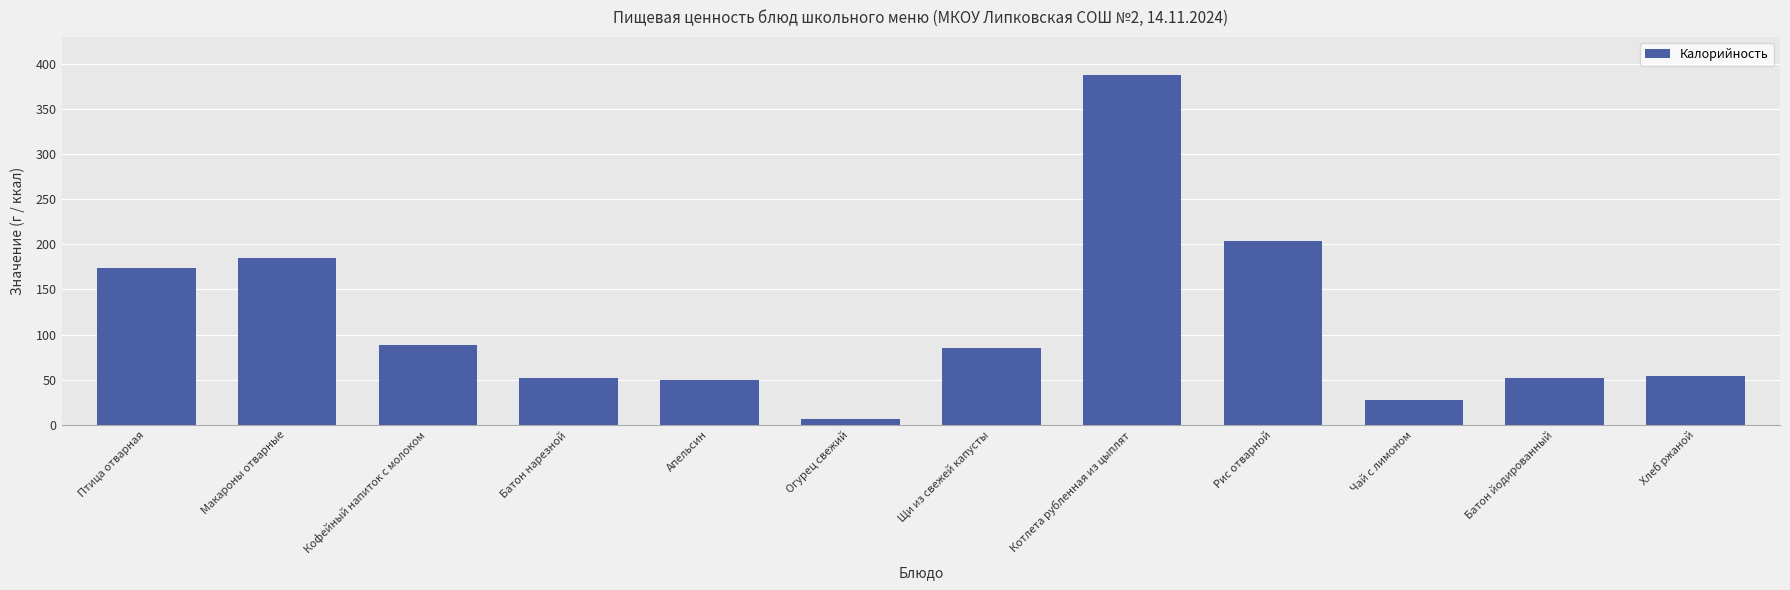

Does the chart contain any negative values?

No